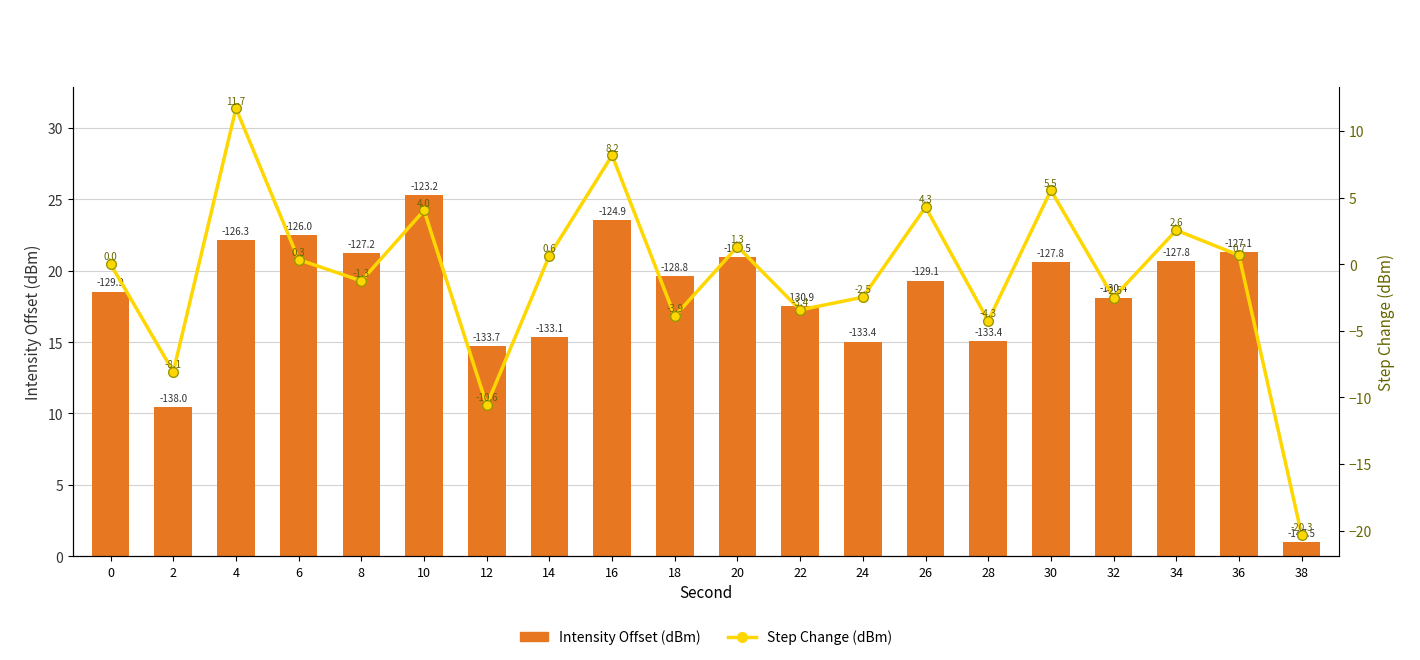

List the labels in order of Step Change (dBm) value, largest first.

4, 16, 30, 26, 10, 34, 20, 36, 14, 6, 0, 8, 24, 32, 22, 18, 28, 2, 12, 38